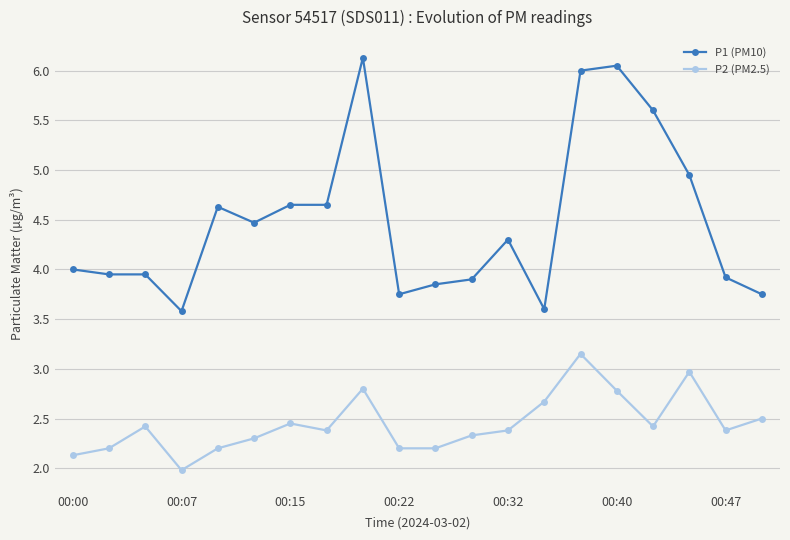

List the series in order of their peak value, highest first.

P1 (PM10), P2 (PM2.5)